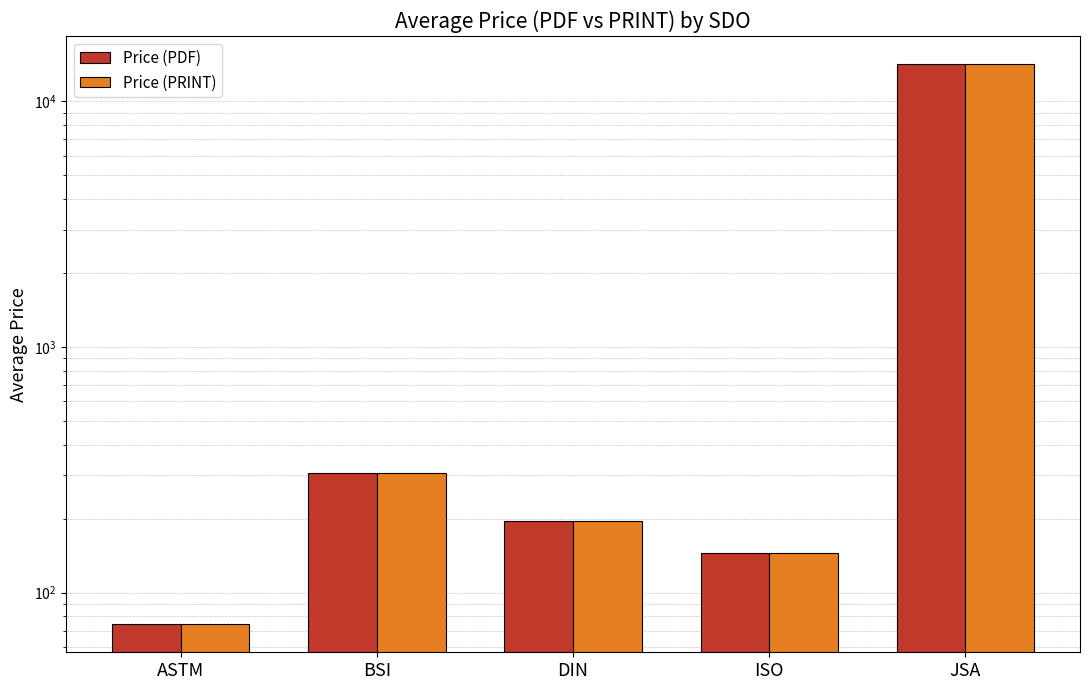

What is the minimum value shown in the chart?

74.3